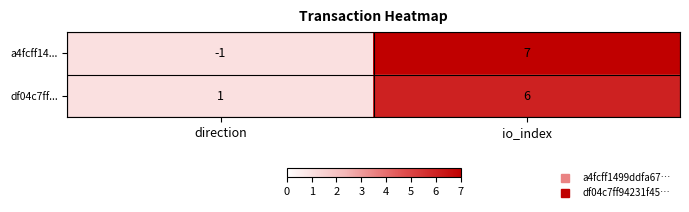

Which category has the highest value in the df04c7ff... series?

io_index